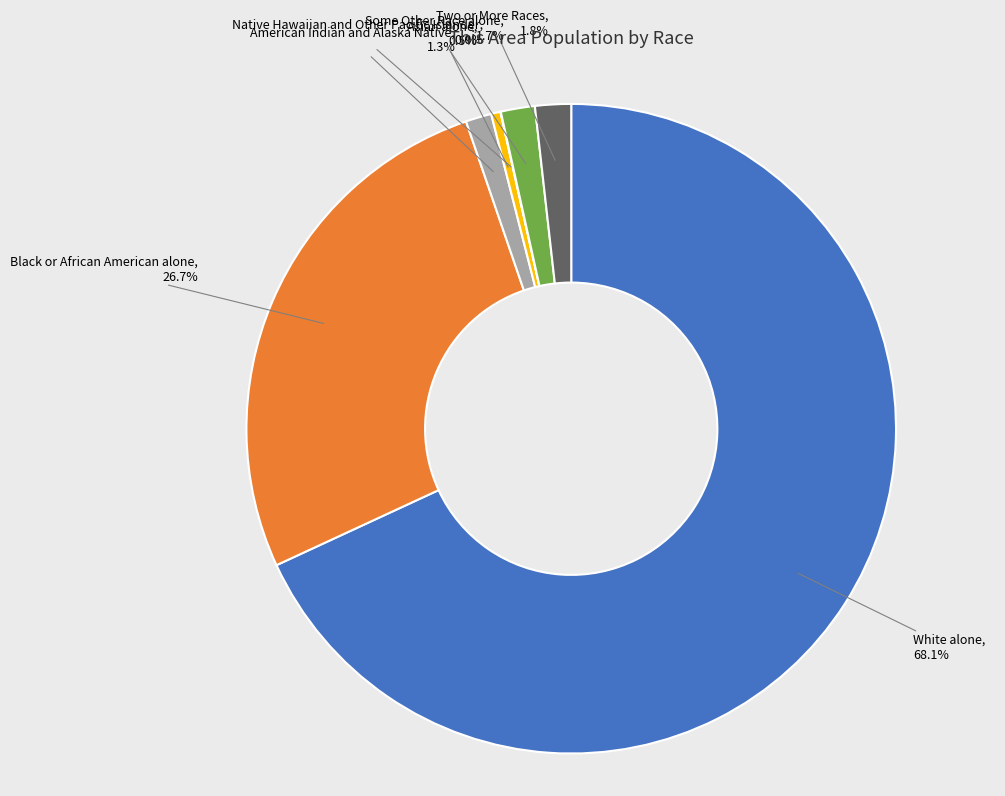

To the nearest percent, what is the difference between the largest and smallest slice percentages?

68%